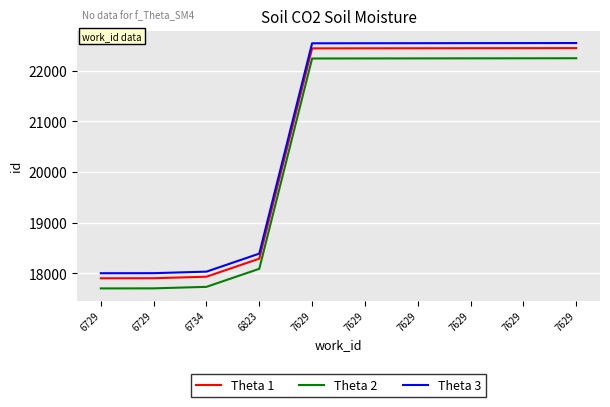

Rank the series by their average value, from highest to lowest.

Theta 3, Theta 1, Theta 2